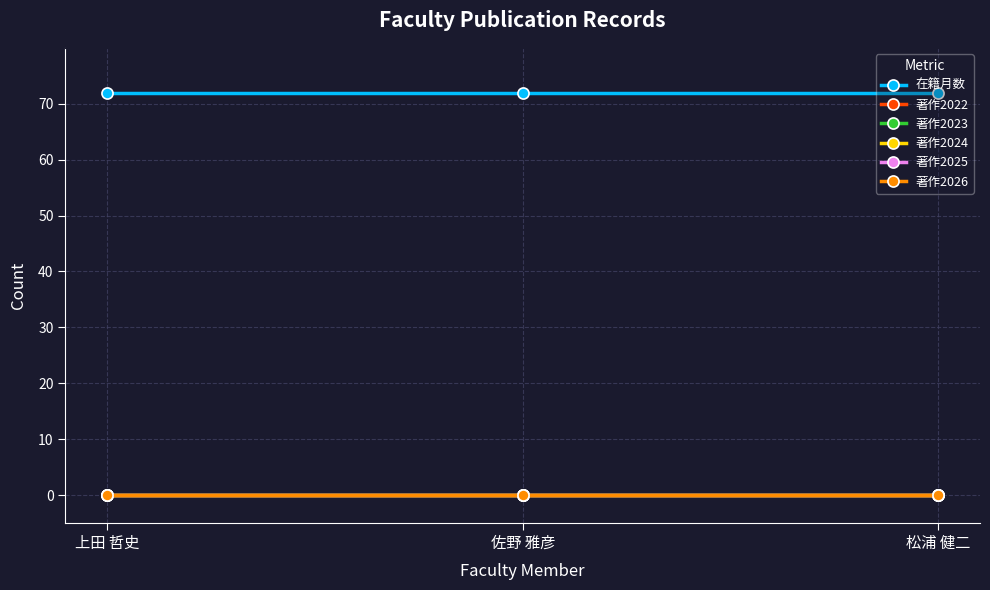

Reading left to right, list all the values displayed in this chart.

在籍月数: 上田 哲史=72	佐野 雅彦=72	松浦 健二=72
著作2022: 上田 哲史=0	佐野 雅彦=0	松浦 健二=0
著作2023: 上田 哲史=0	佐野 雅彦=0	松浦 健二=0
著作2024: 上田 哲史=0	佐野 雅彦=0	松浦 健二=0
著作2025: 上田 哲史=0	佐野 雅彦=0	松浦 健二=0
著作2026: 上田 哲史=0	佐野 雅彦=0	松浦 健二=0